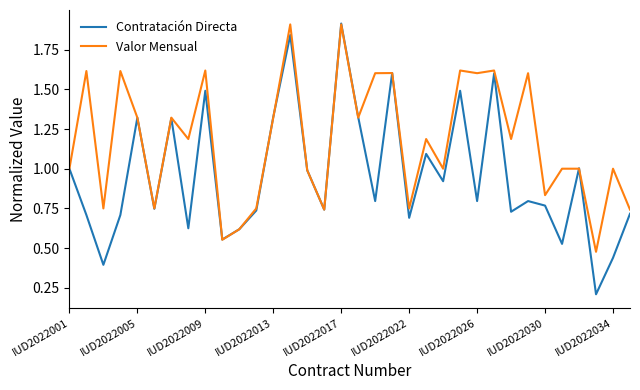

What is the difference between the maximum and minimum values in the Contratación Directa series?

1.7